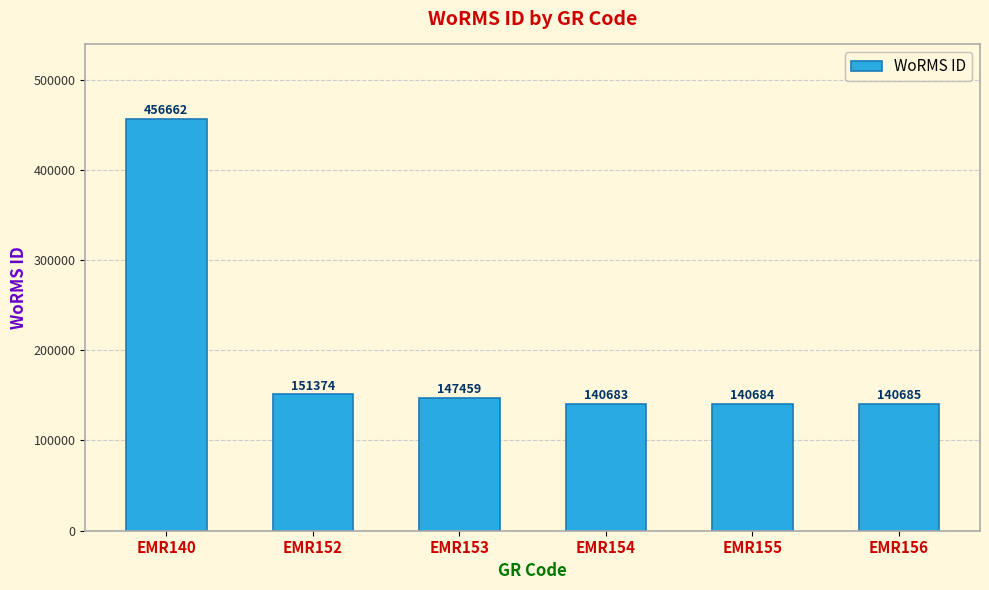

Reading right to left, list all the values displayed in this chart.

EMR156=140685	EMR155=140684	EMR154=140683	EMR153=147459	EMR152=151374	EMR140=456662